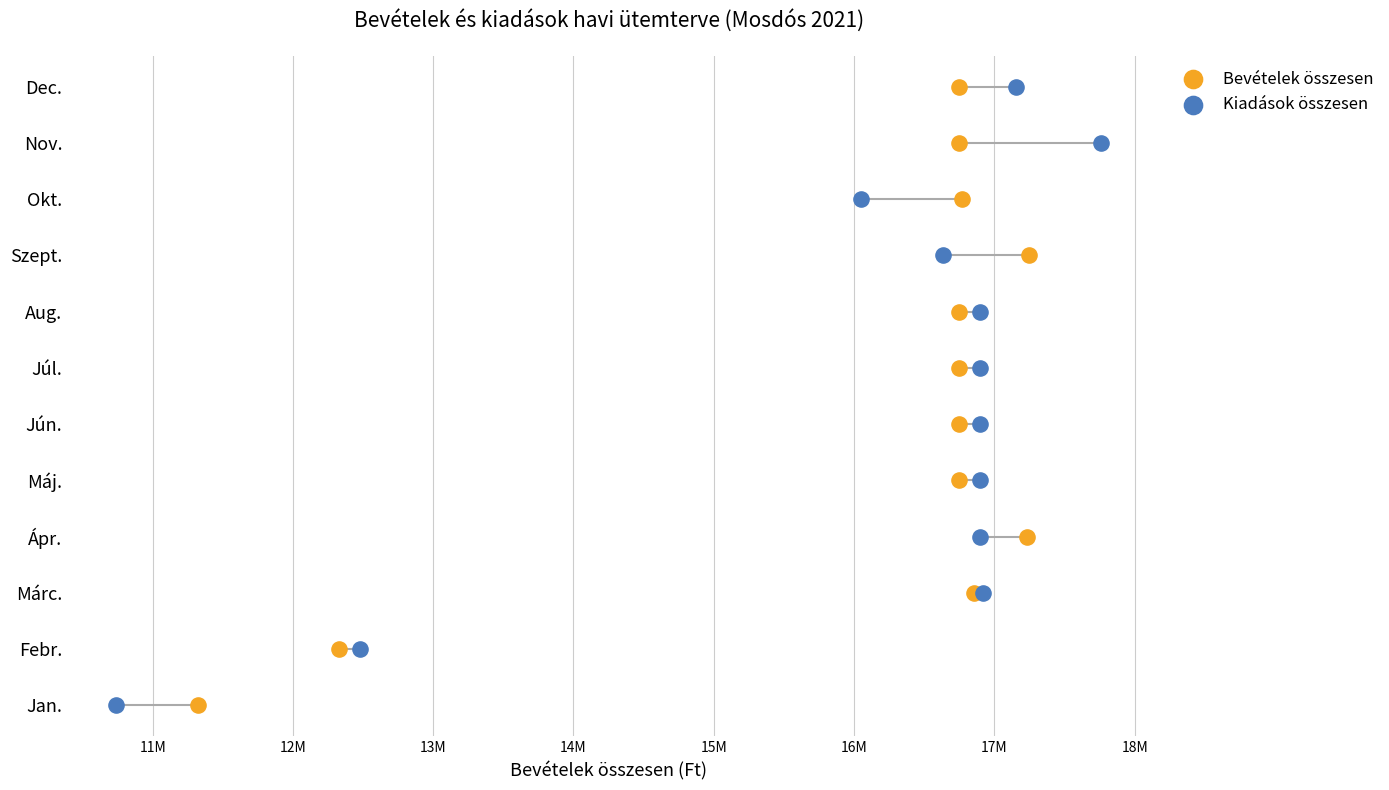

What are all the series names shown in the legend?

Bevételek összesen, Kiadások összesen